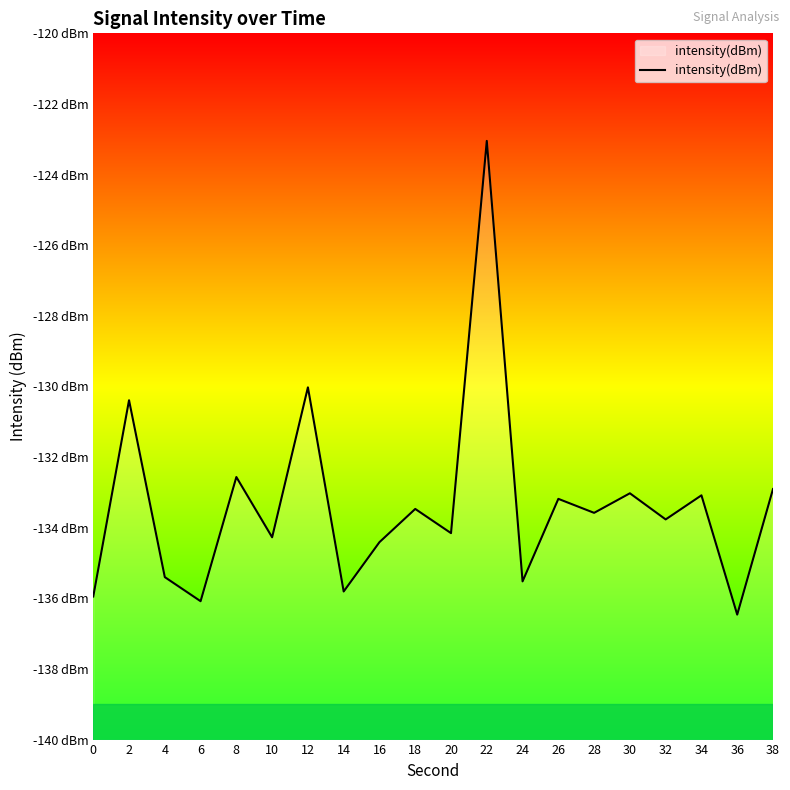

The value at 20 is -134.2. True or false?

True